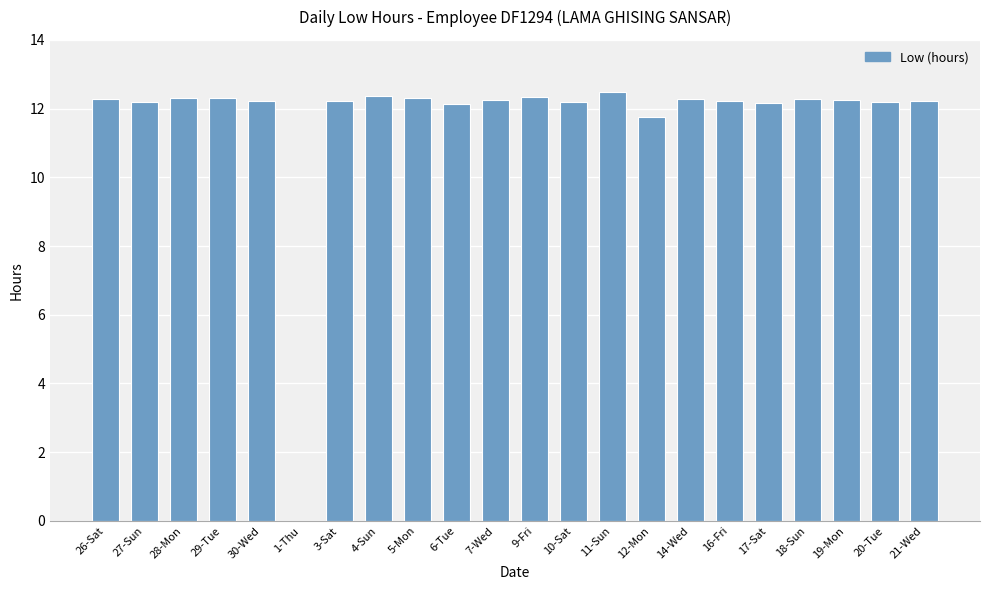

What is the sum of all values?

257.0